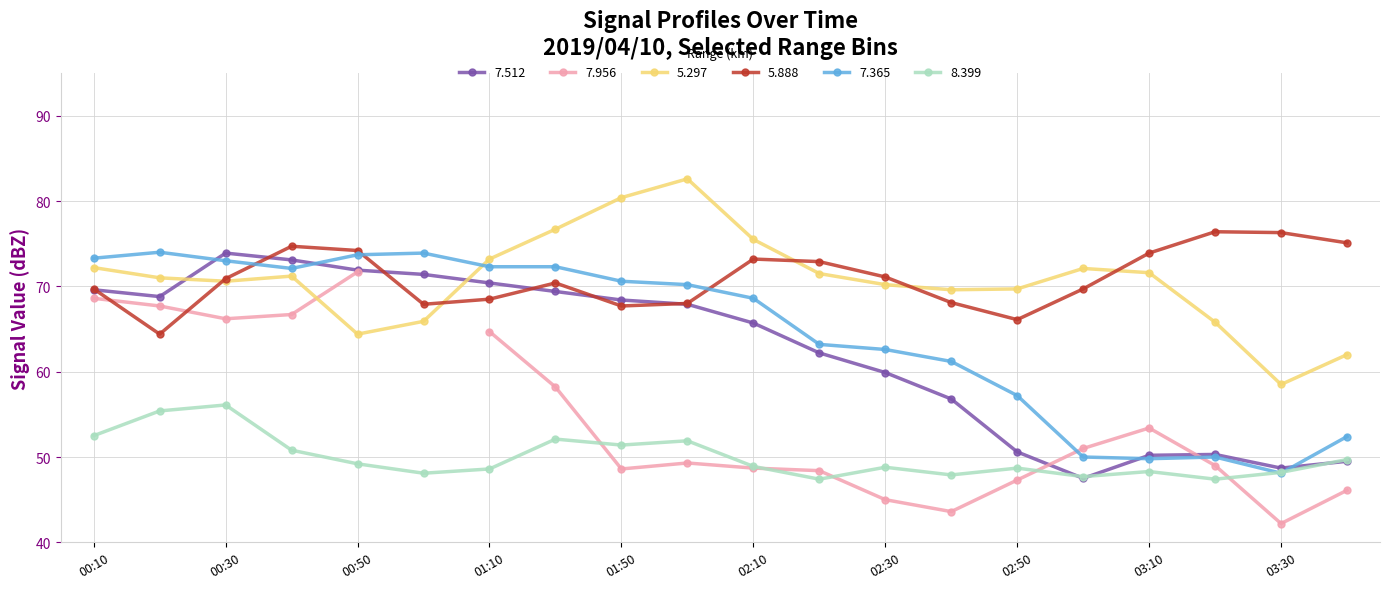

True or false: 7.365 has a value of 30.9 at 2019/04/10 00:40.

False